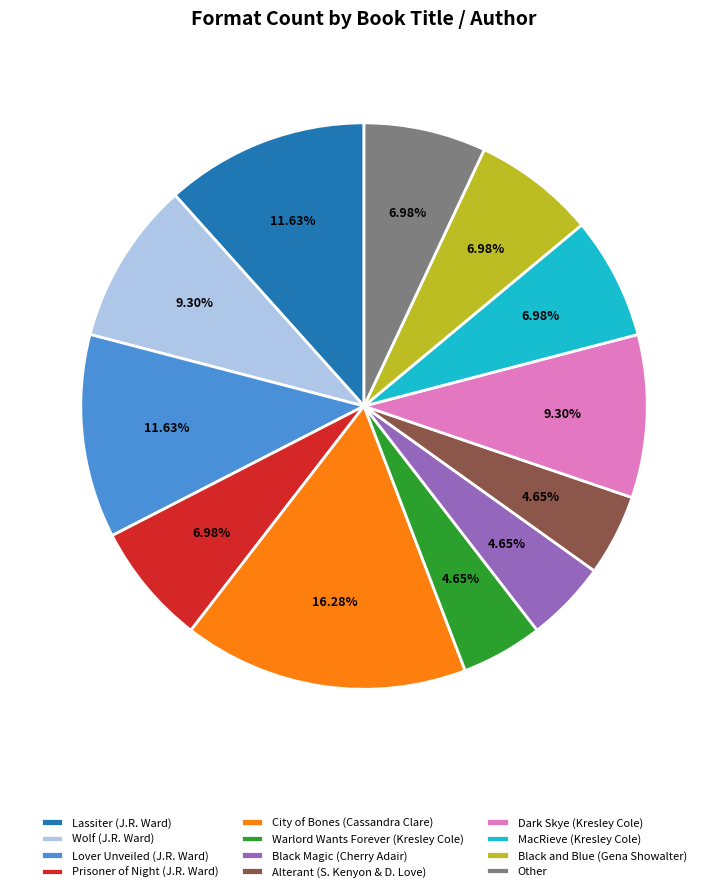

Is Wolf (J.R. Ward) the majority of the pie?

No